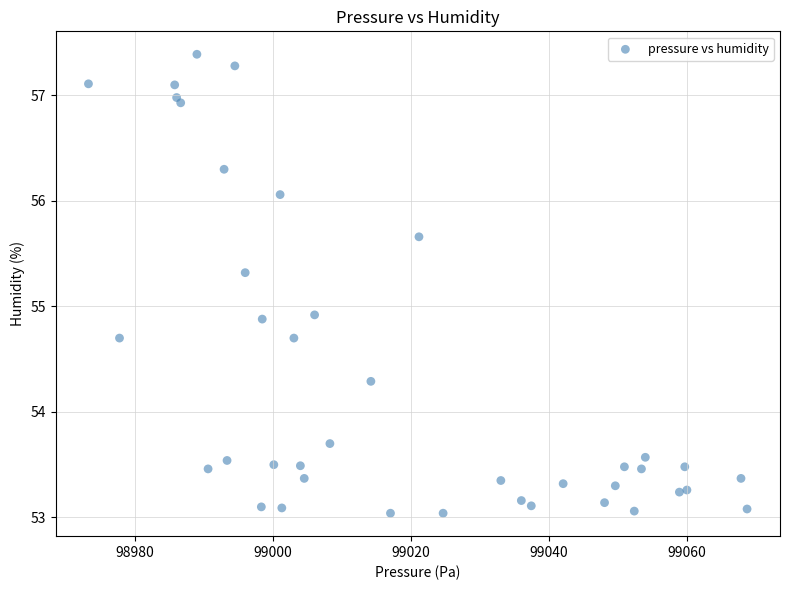

What is the range of X values (max minus min)?

95.5